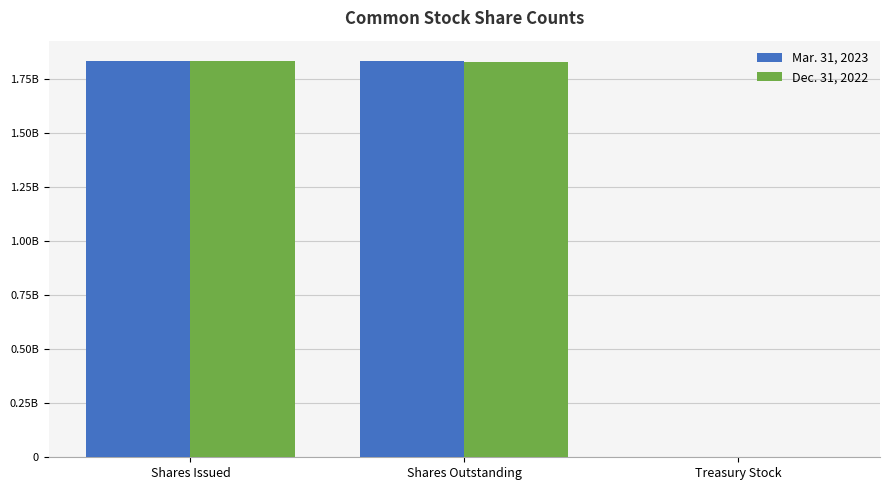

Are the bars horizontal?

No